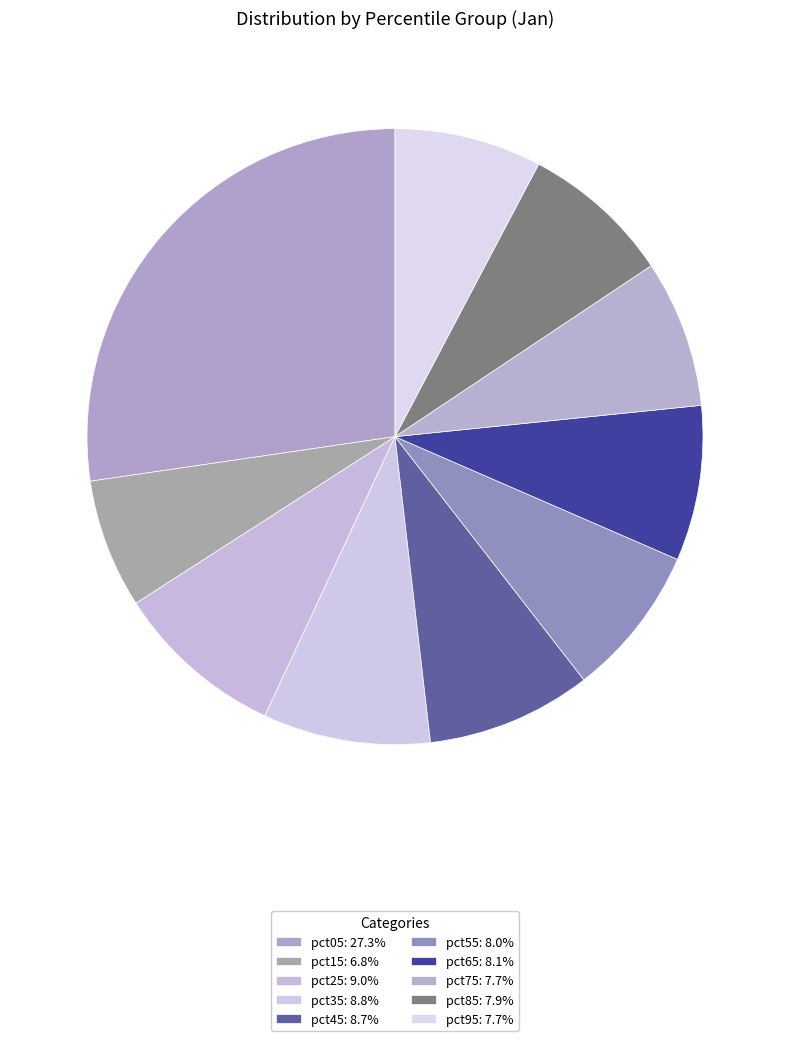

Is there a majority slice in this chart?

No